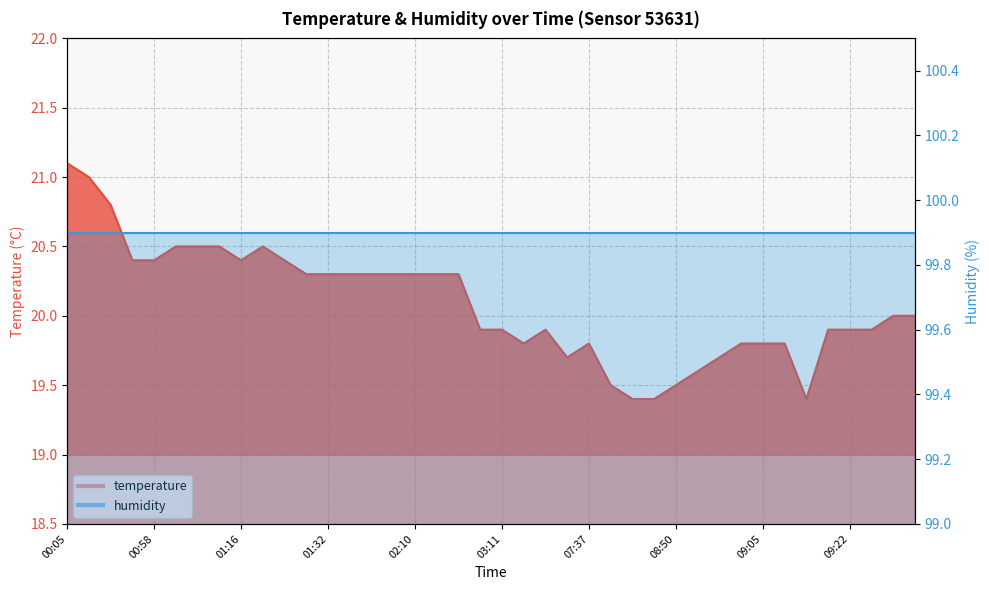

What is the minimum value shown in the chart?

19.4